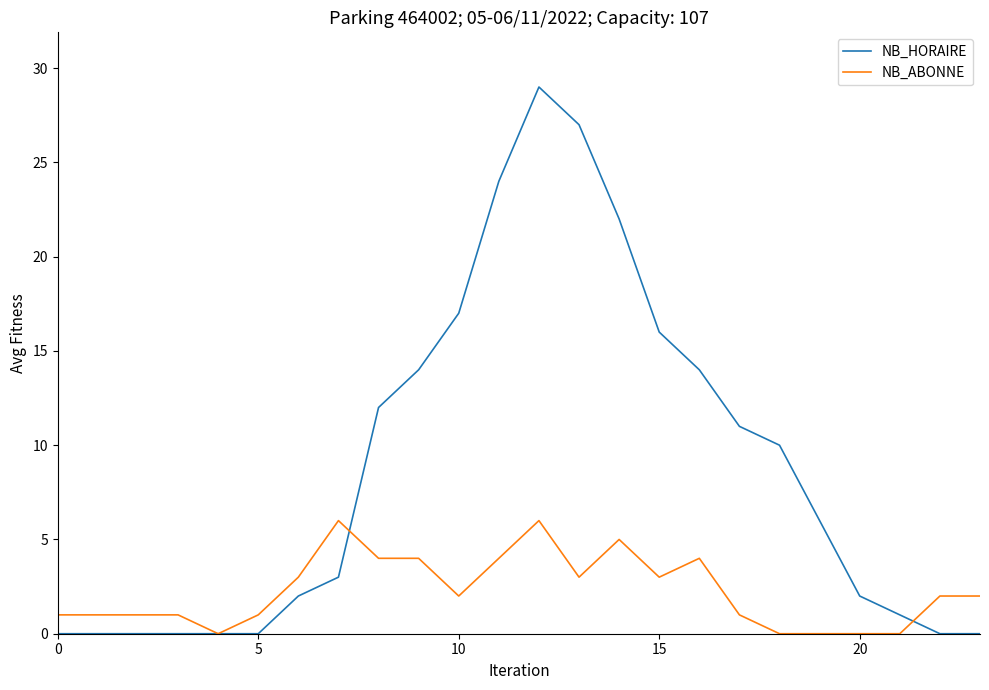

Rank the series by their maximum value, from lowest to highest.

NB_ABONNE, NB_HORAIRE